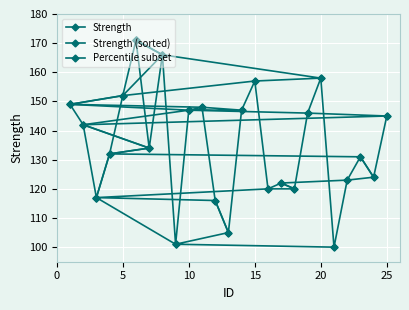

Is it true that the value at 13 is 186?

False